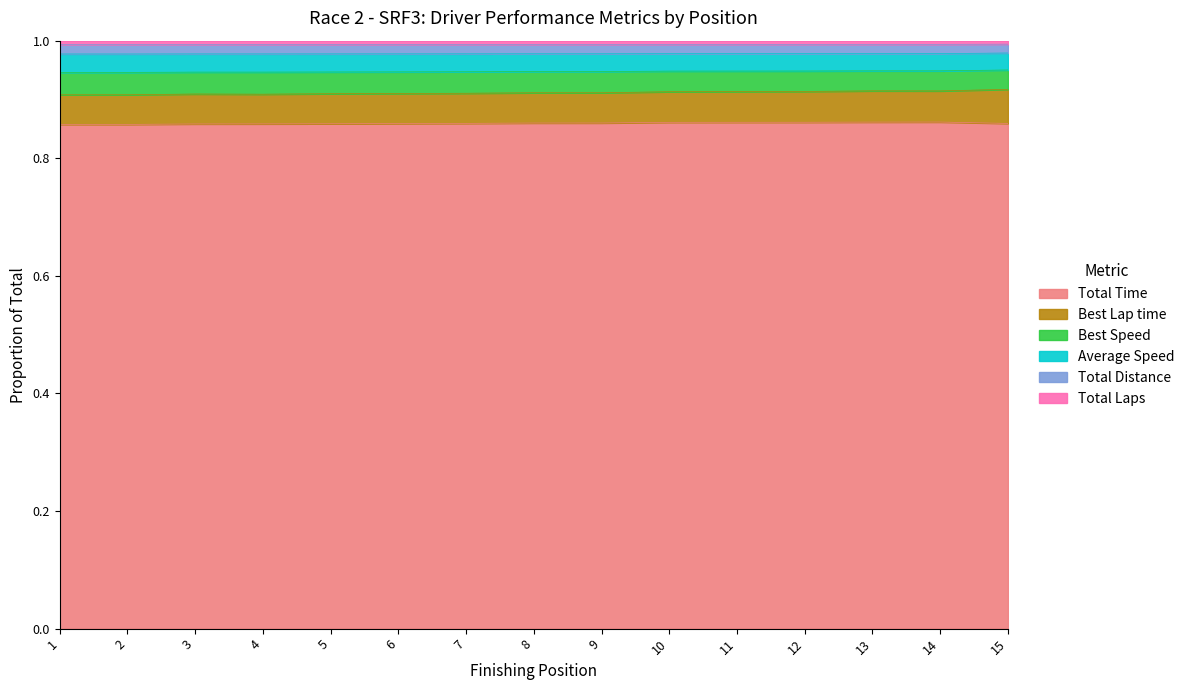

True or false: Total Time and Best Speed cross at least once.

False